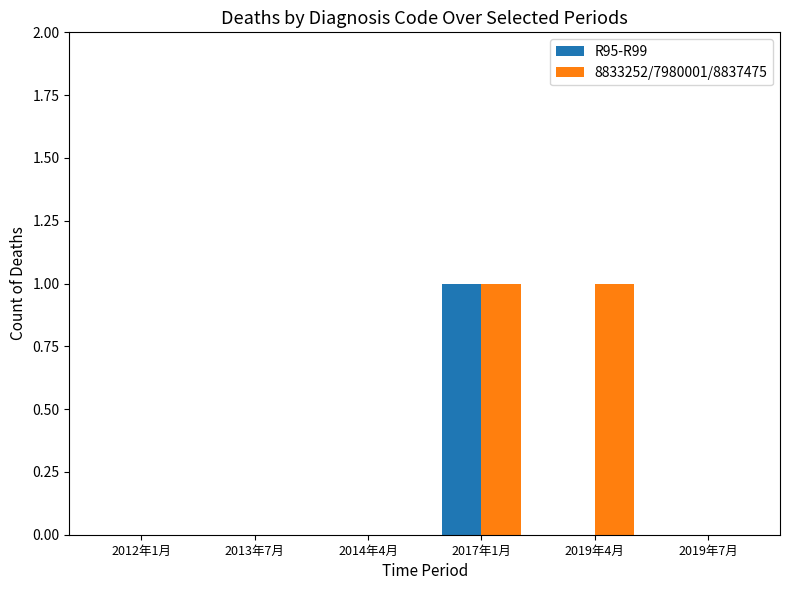

Which category has the highest value in the R95-R99 series?

2017年1月